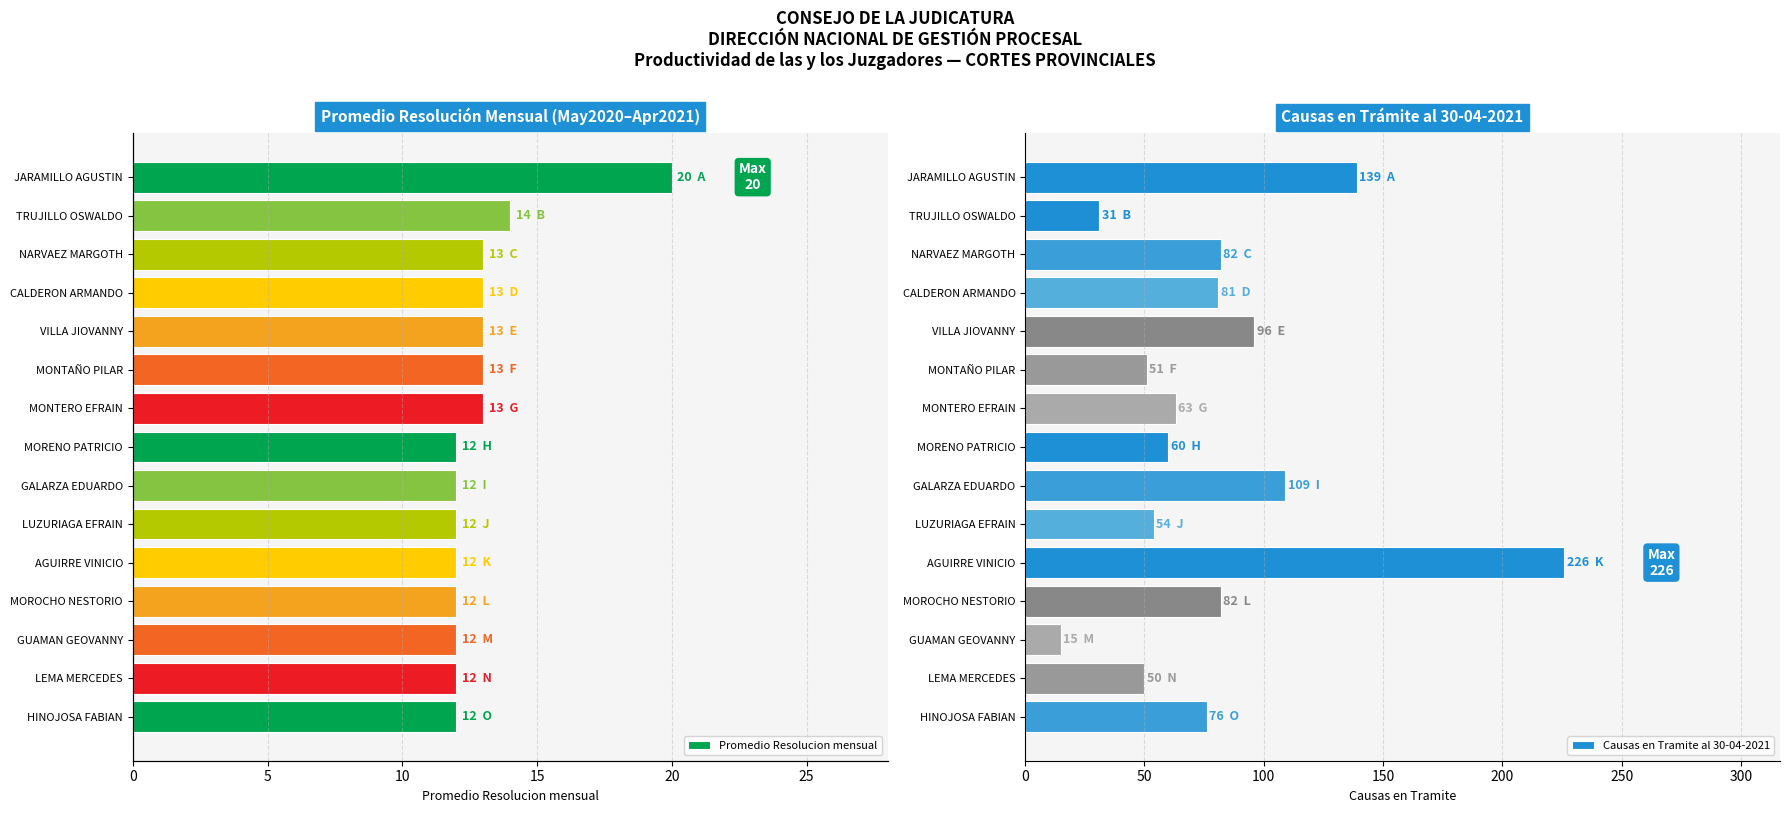

At which label does Causas en Tramite al 30-04-2021 reach its peak?

AGUIRRE VINICIO